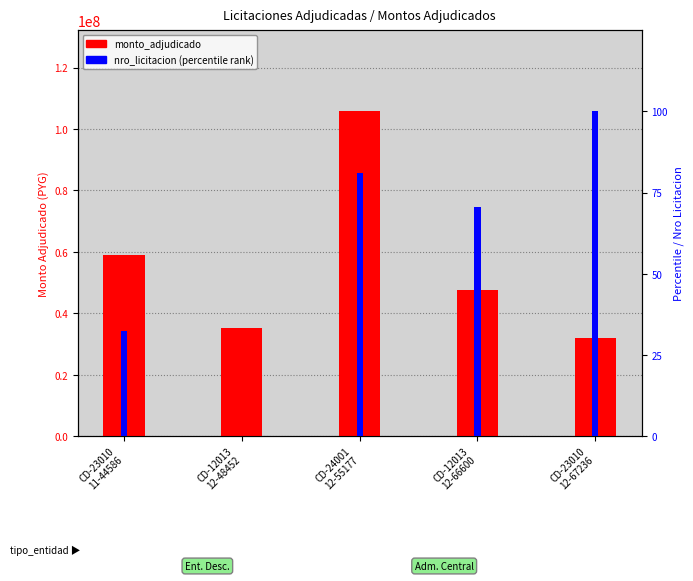

What is the difference between the nro_licitacion (percentile) values at CD-12013
12-48452 and CD-24001
12-55177?

81.1